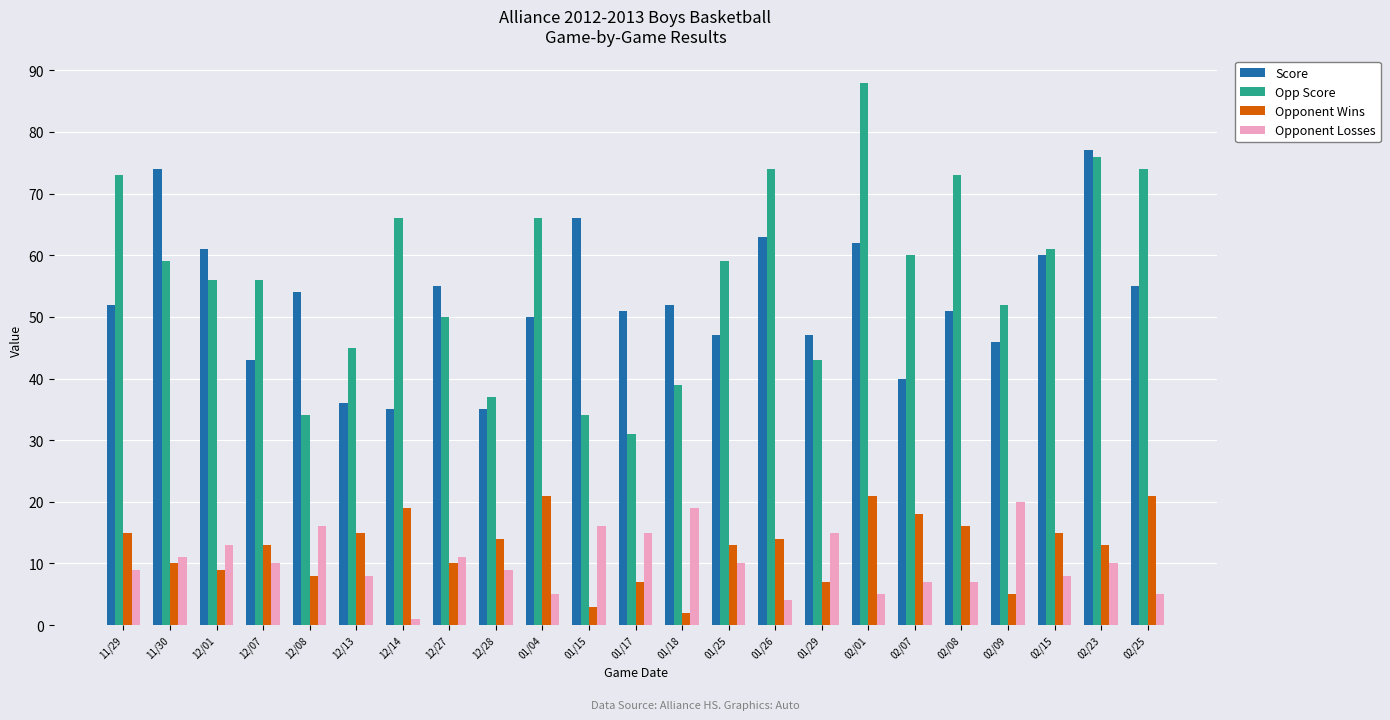

What is the lowest value of the Score series?

35